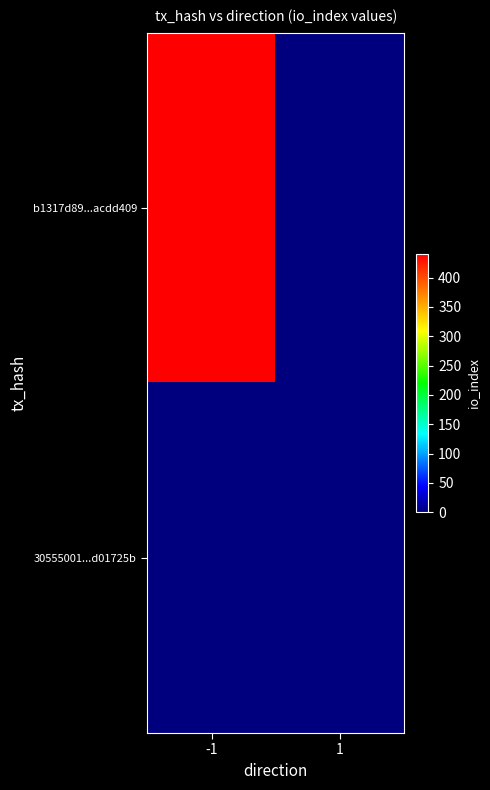

Which series has the largest total across all categories?

b1317d89...acdd409